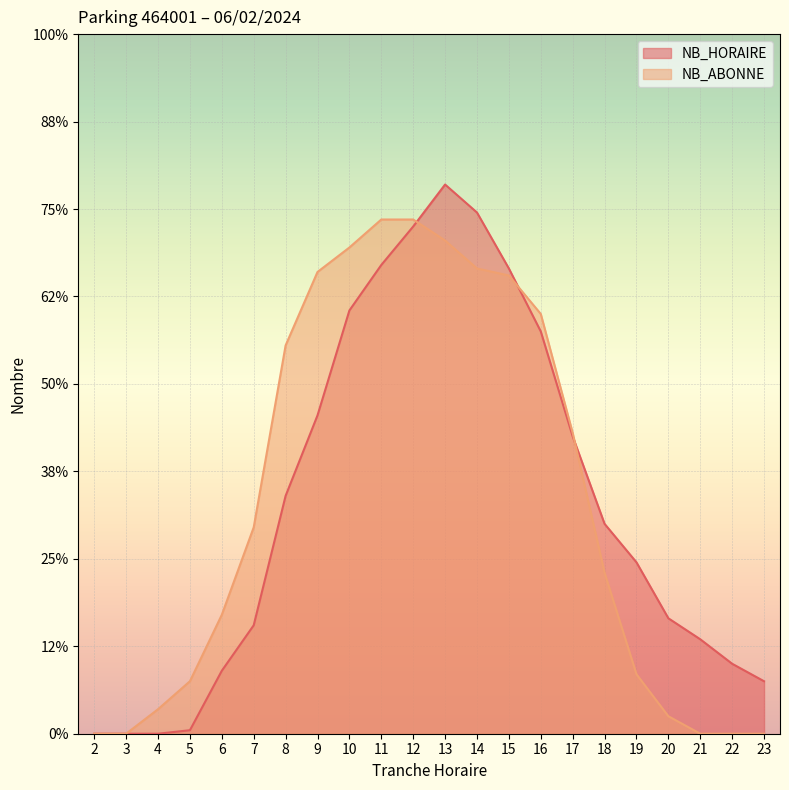

Which category has the lowest value in the NB_HORAIRE series?

2